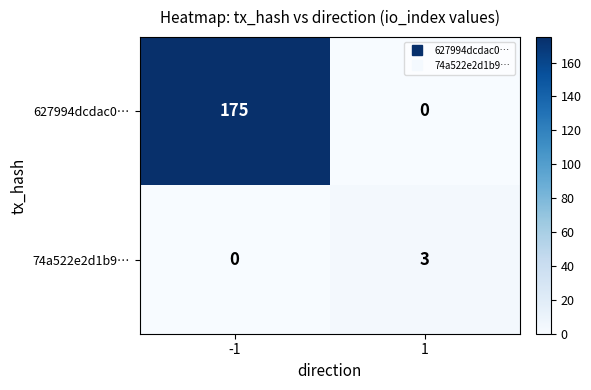

True or false: 74a522e2d1b9… has a value of 0 at -1.

True